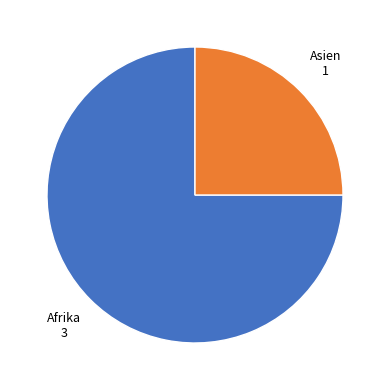

Does any single category account for the majority?

Yes